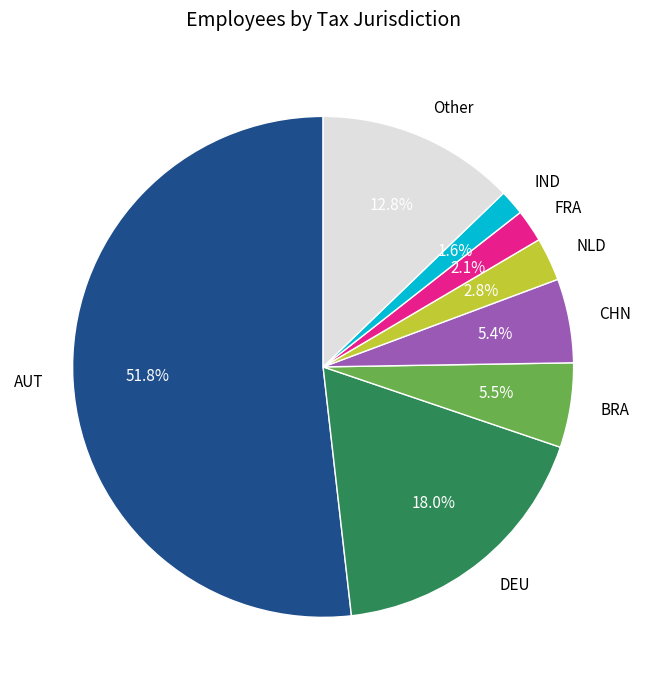

Approximately how many times larger is the value at NLD compared to CHN?

0.5